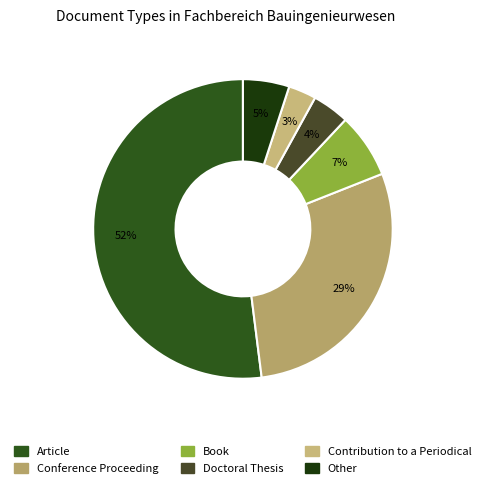

Rank the categories by value from lowest to highest.

Contribution to a Periodical, Doctoral Thesis, Other, Book, Conference Proceeding, Article